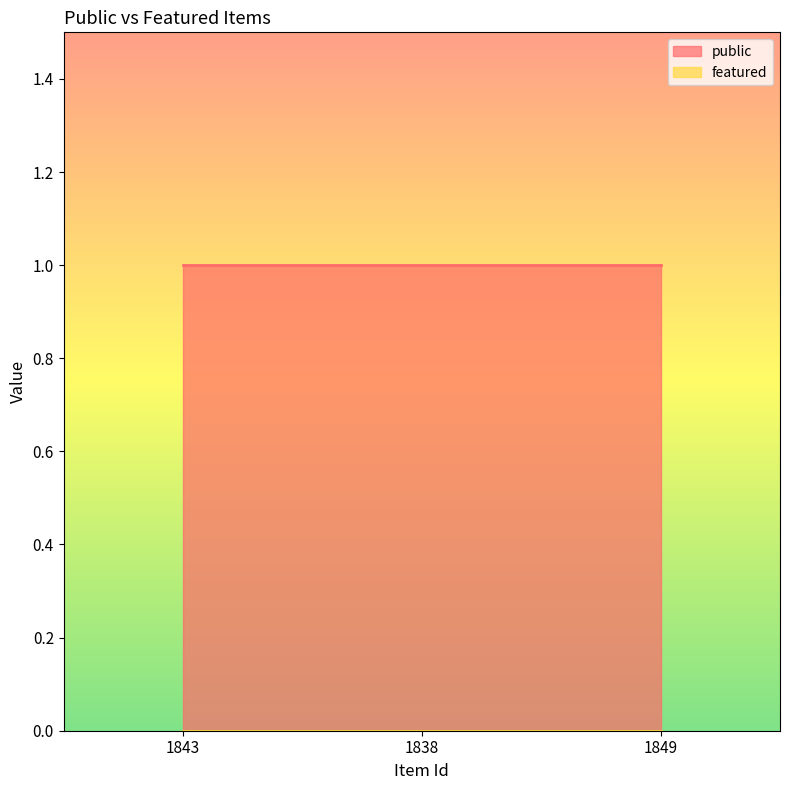

Reading left to right, extract all data points from this chart.

public: 1	1	1
featured: 0	0	0